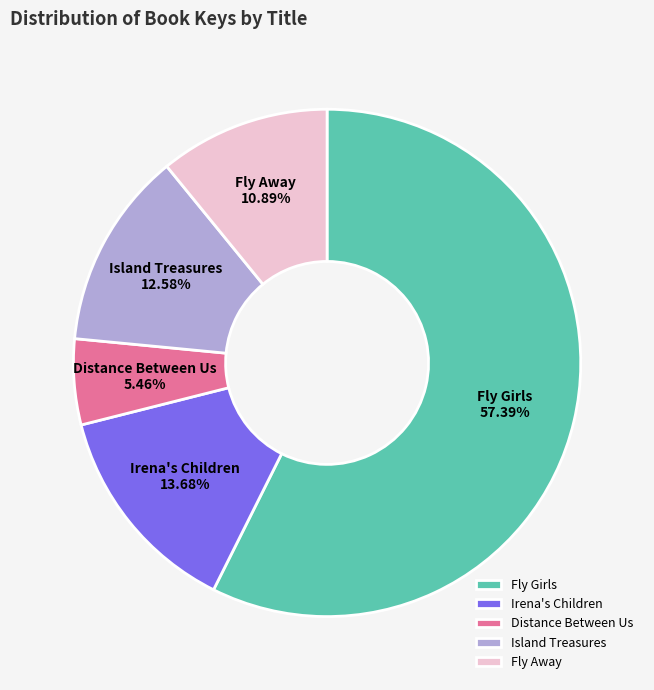

What is the largest slice in the pie chart?

Fly Girls